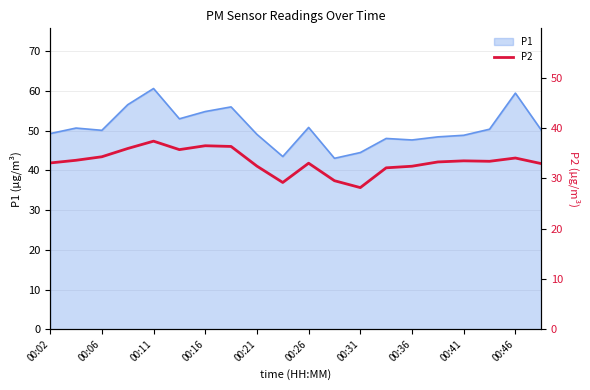

Is it true that P1 equals 83.3 at 00:02?

False